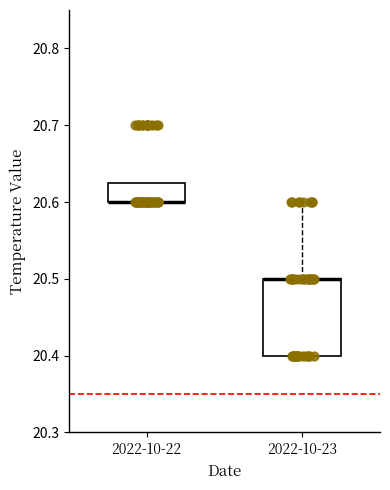

Where is the upper edge of the box for 2022-10-22 on the y-axis? The values are not printed on the chart, so give them approximately, as read against the axis.

20.63